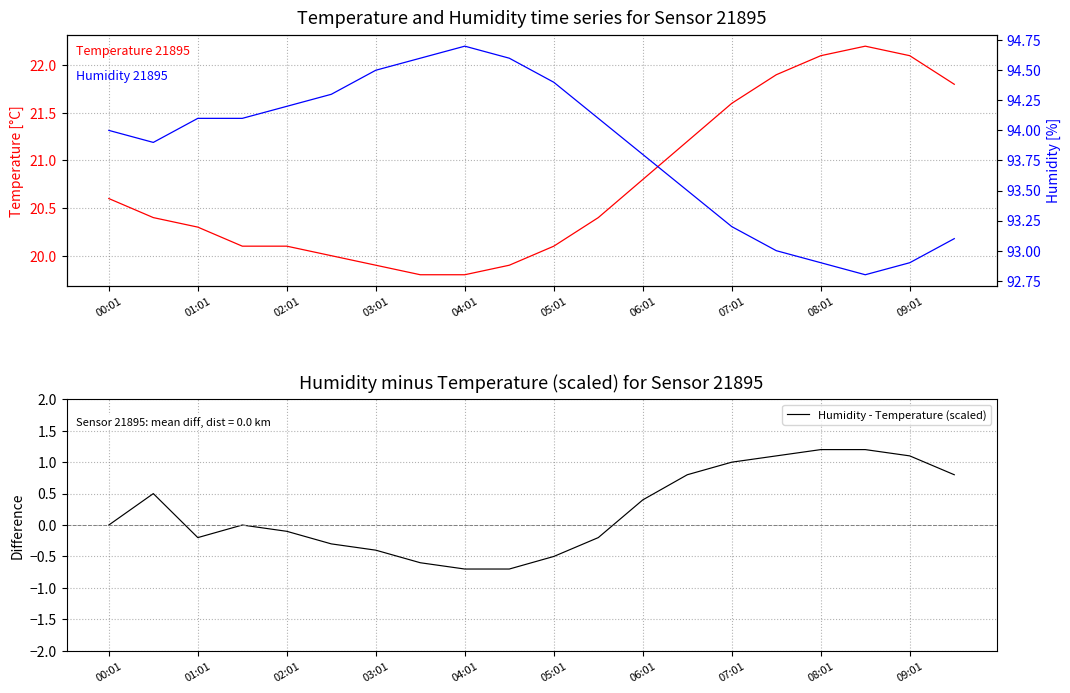

Where is the first local minimum for Humidity - Temperature (scaled)?

01:01